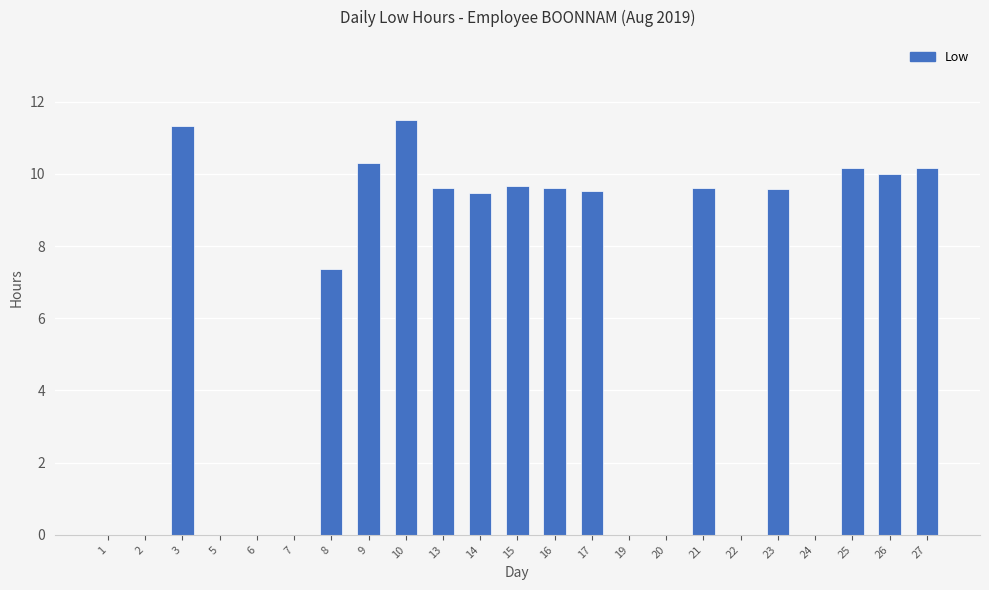

What is the greatest value displayed?

11.5